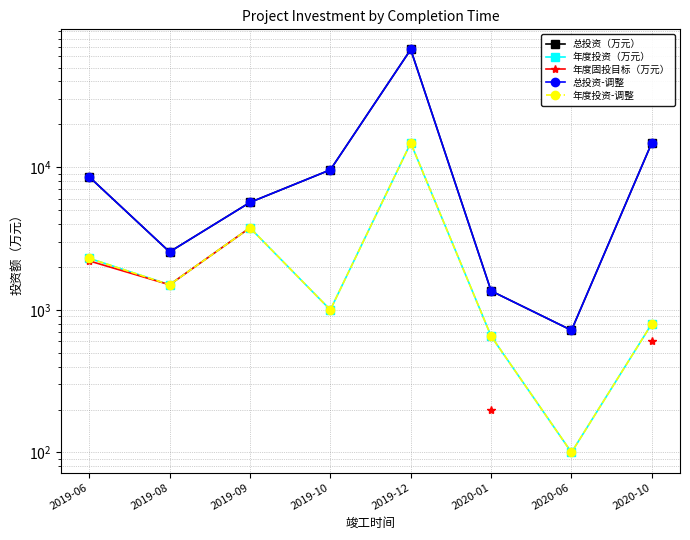

Is the value of 年度投资（万元） at 2019-06 greater than the value of 年度投资-调整 at 2019-09?

No